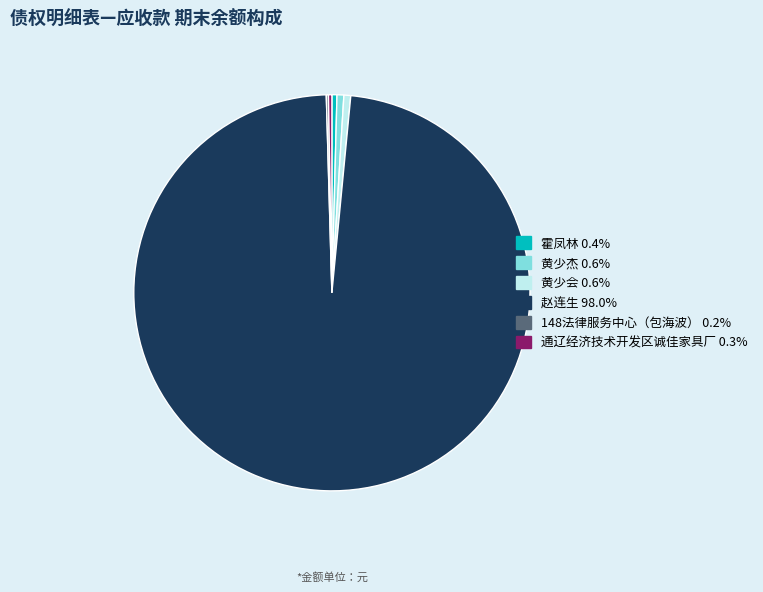

Which slice is the largest?

赵连生